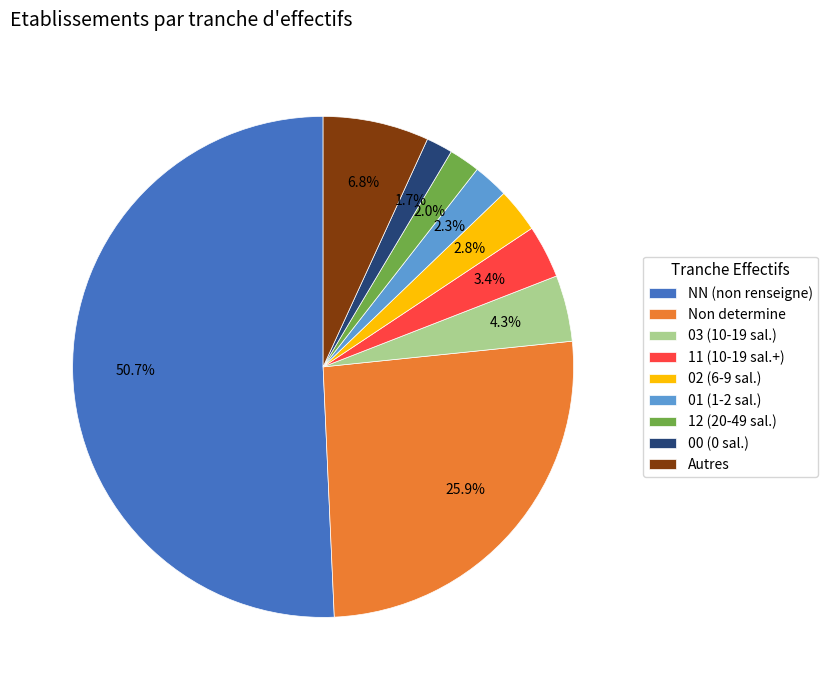

What is the largest slice in the pie chart?

NN (non renseigne)